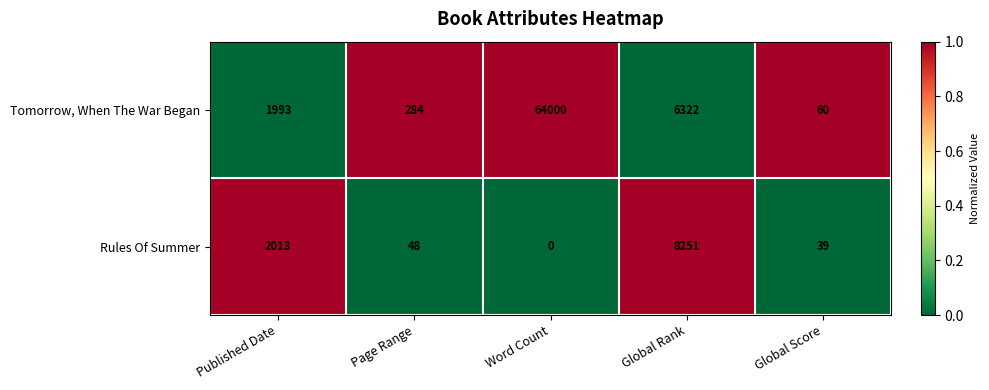

How many data points does each series have?

5